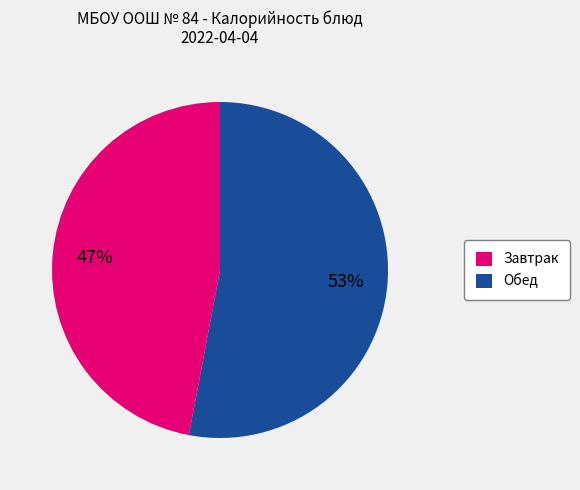

How many segments does this pie chart have?

2